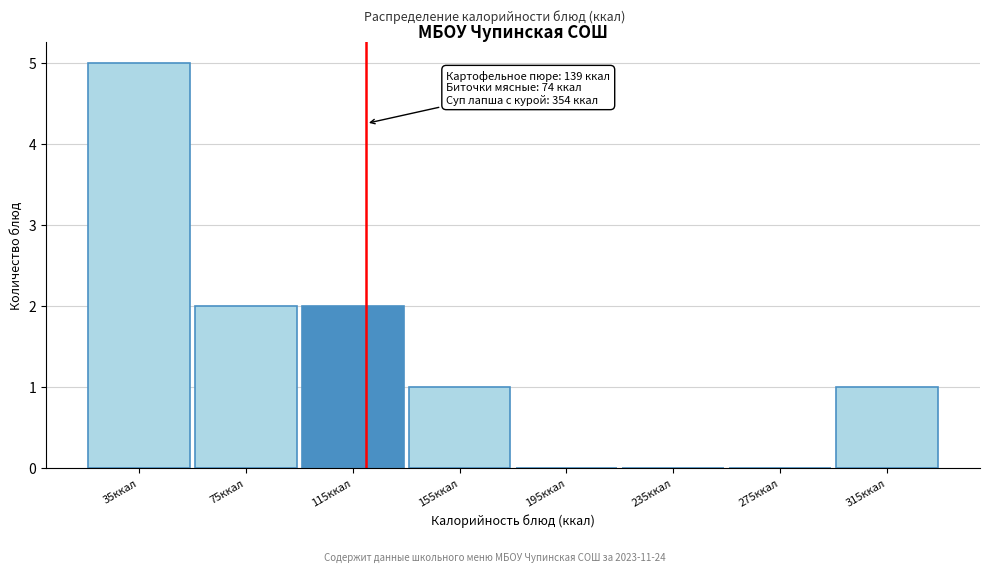

Reading right to left, list all the values displayed in this chart.

315ккал=1	275ккал=0	235ккал=0	195ккал=0	155ккал=1	115ккал=2	75ккал=2	35ккал=5